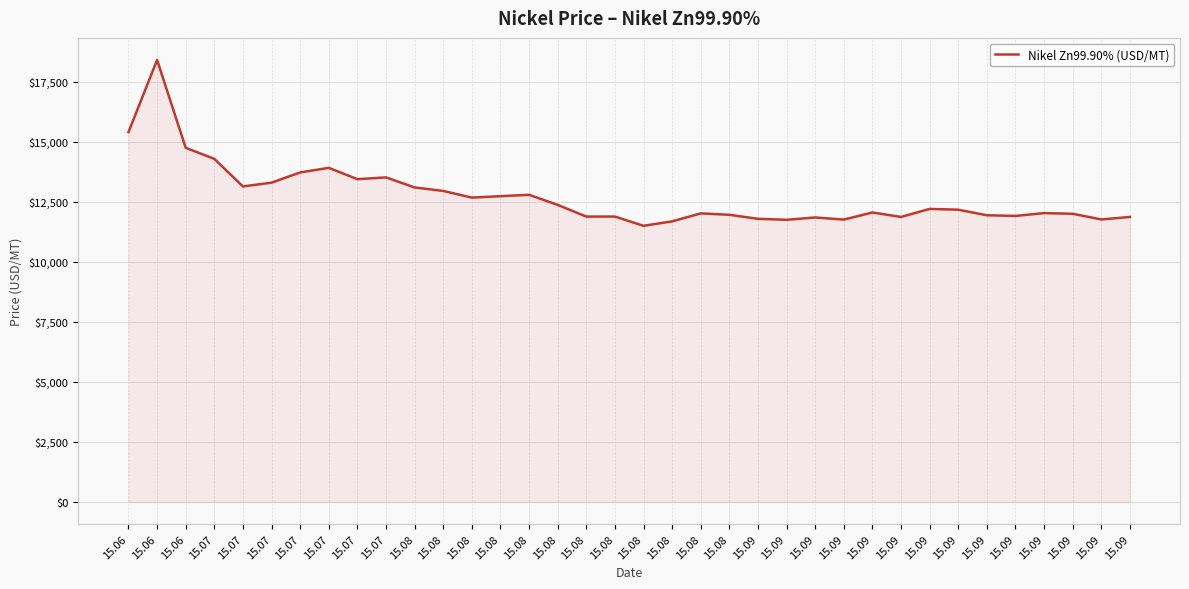

Reading left to right, extract all data points from this chart.

15.06=15397.3	15.06=18398.7	15.06=14742.9	15.07=14282.7	15.07=13134.8	15.07=13291.7	15.07=13717.2	15.07=13909.0	15.07=13437.0	15.07=13511.0	15.08=13092.1	15.08=12947.2	15.08=12670.0	15.08=12728.3	15.08=12786.8	15.08=12367.0	15.08=11880.2	15.08=11880.2	15.08=11495.5	15.08=11680.8	15.08=12013.1	15.08=11953.7	15.09=11787.1	15.09=11745.5	15.09=11842.2	15.09=11754.0	15.09=12050.8	15.09=11863.8	15.09=12199.3	15.09=12165.7	15.09=11934.8	15.09=11907.0	15.09=12024.4	15.09=11997.0	15.09=11761.1	15.09=11863.7